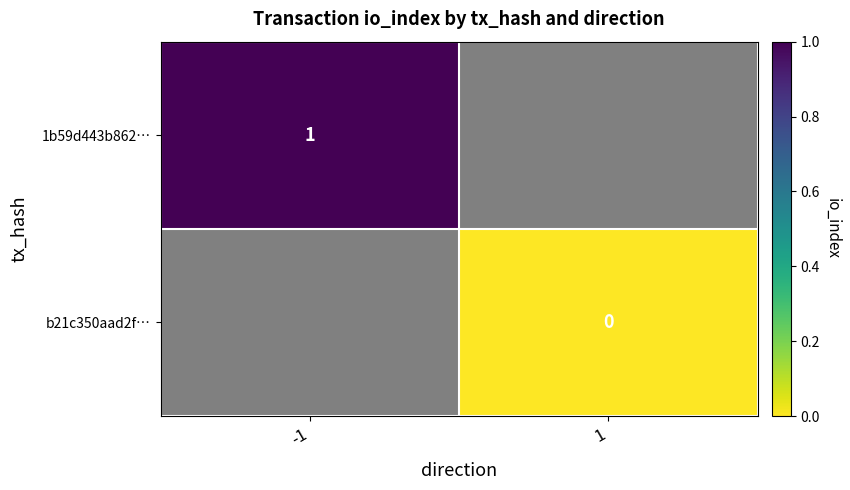

The value of 1b59d443b862… at -1 is 1.6. True or false?

False